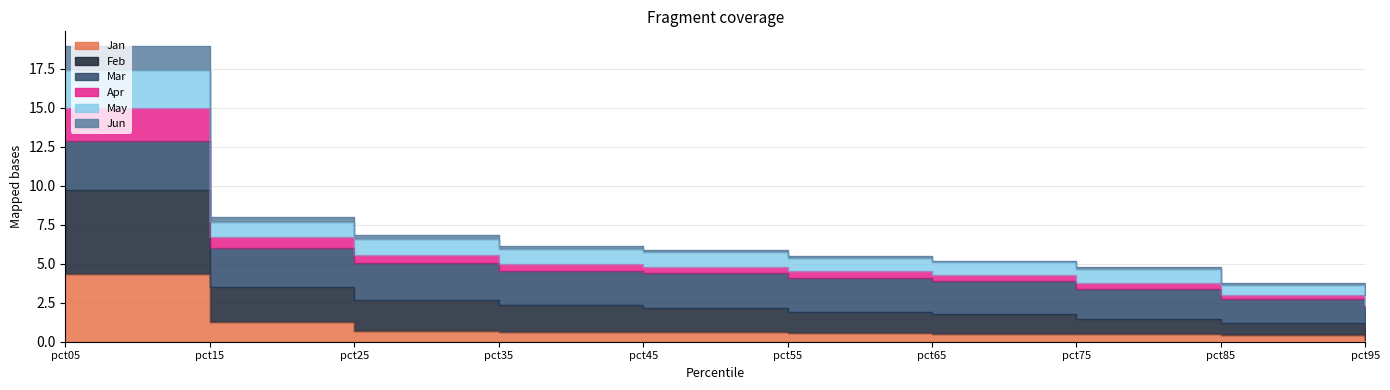

What is the minimum value shown in the chart?

0.1